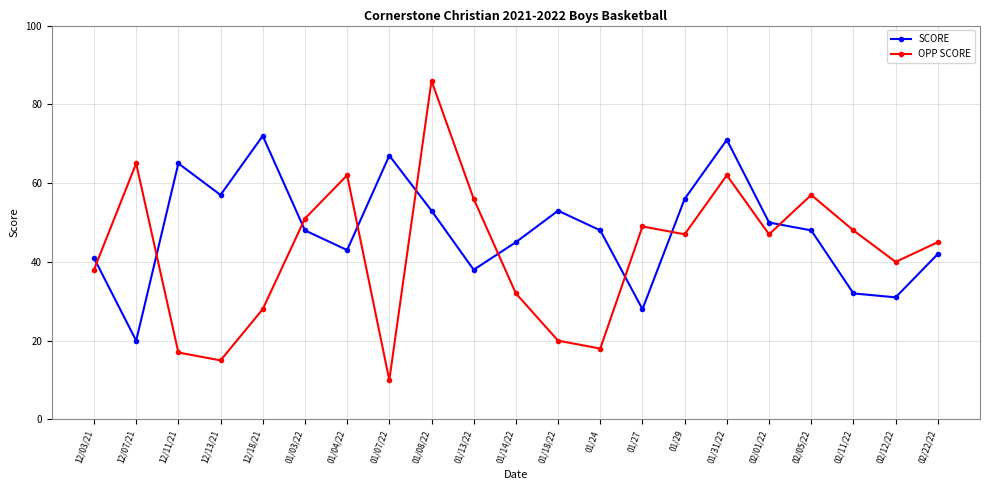

At how many categories does at least one series exceed 32?

21